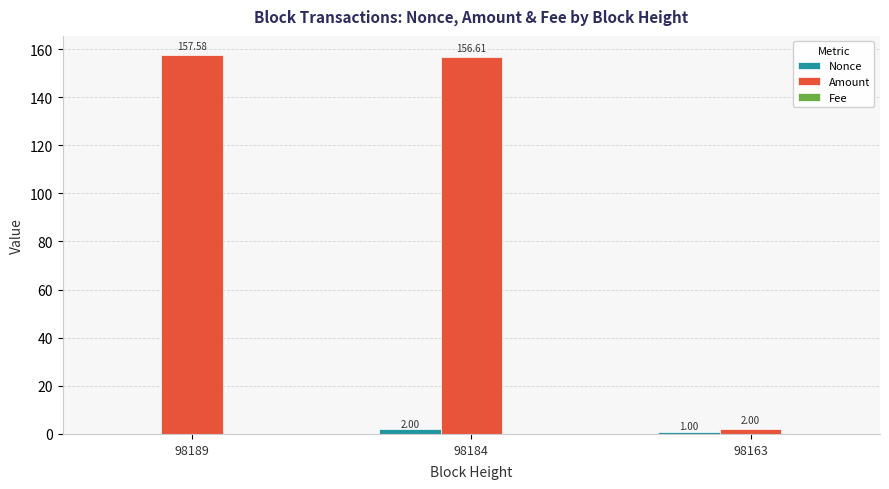

What is the spread (max minus min) of values at 98189?

157.6